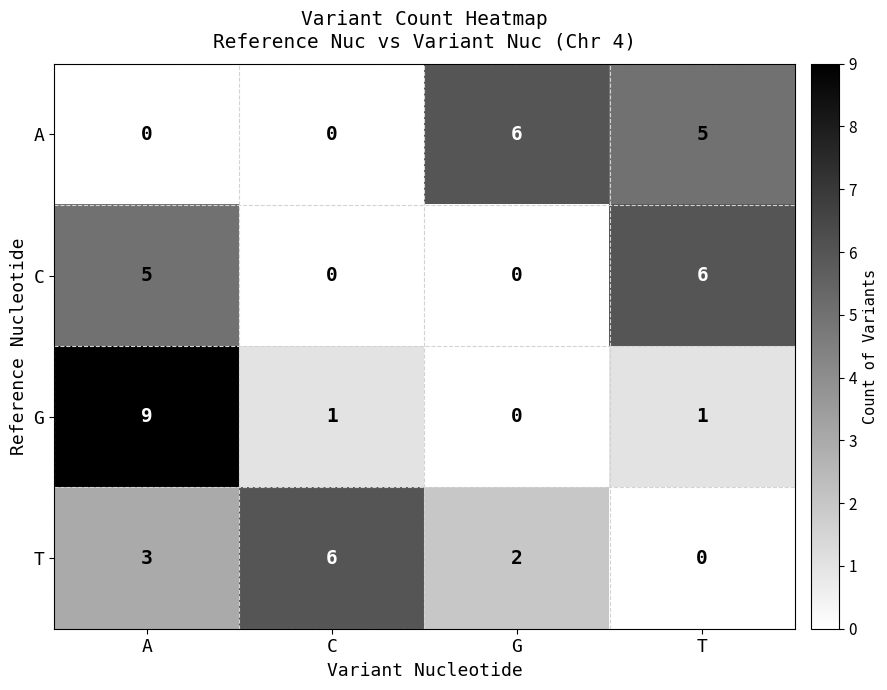

What is the average value of the G series?

3